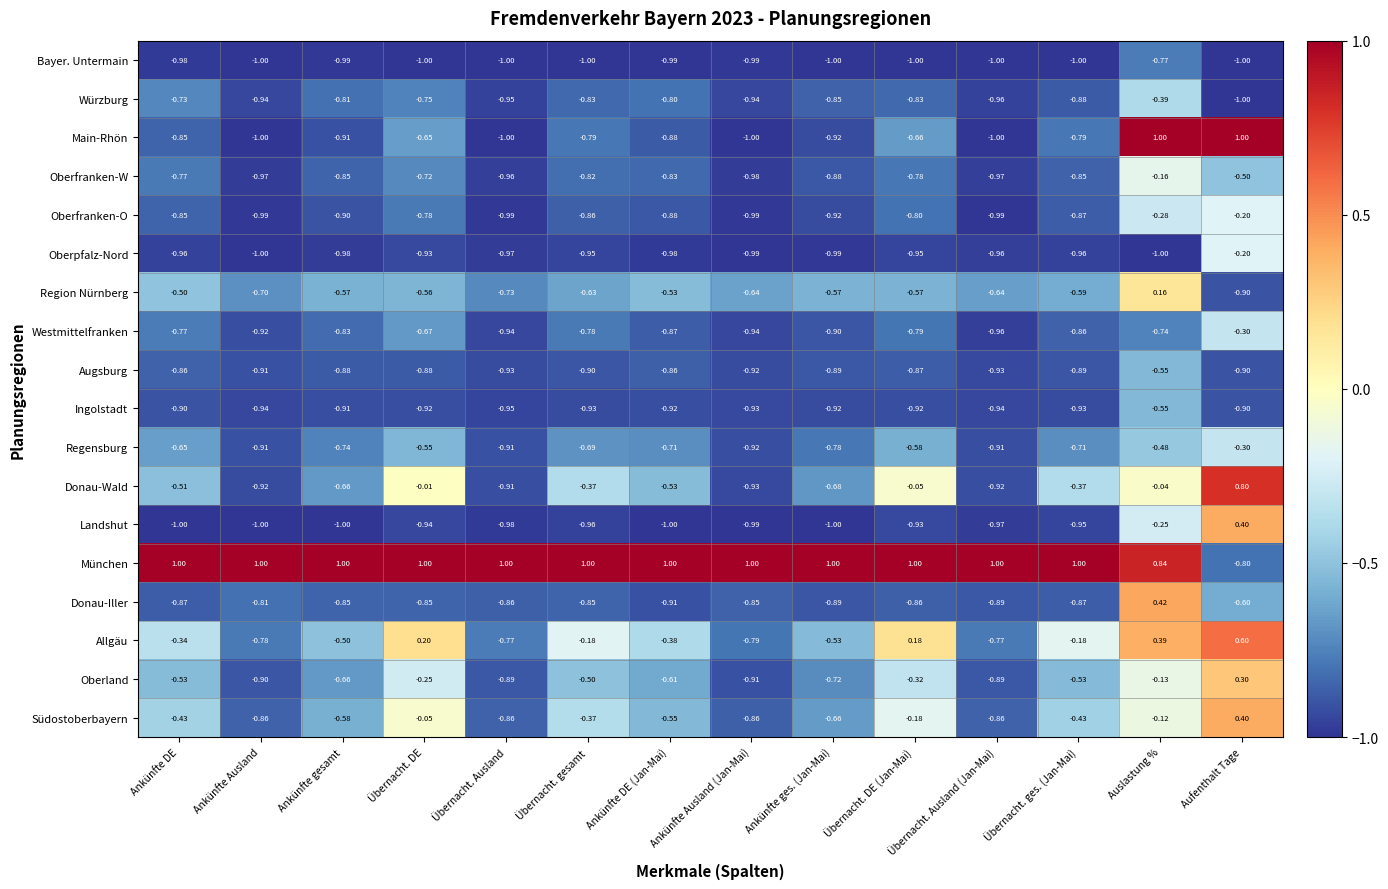

Which series has the widest spread of values?

Main-Rhön